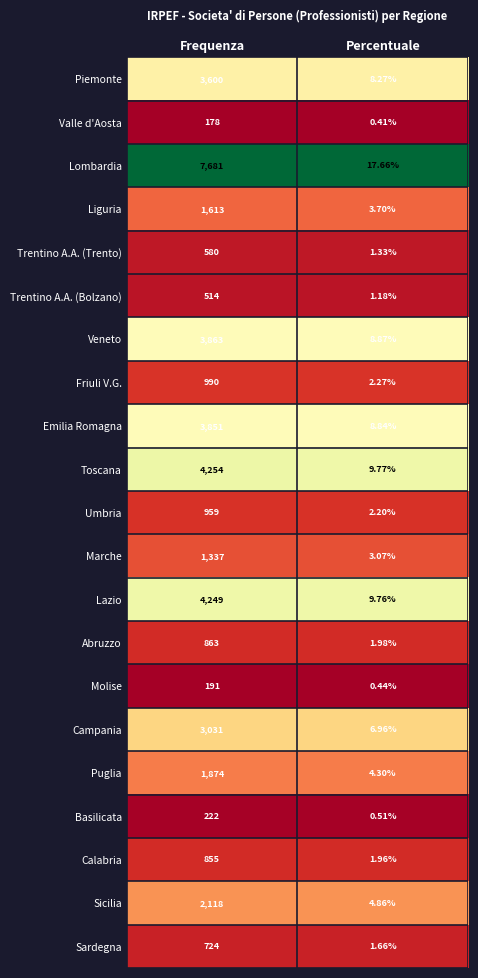

List the series in order of their peak value, lowest first.

Valle d'Aosta, Molise, Basilicata, Trentino A.A. (Bolzano), Trentino A.A. (Trento), Sardegna, Calabria, Abruzzo, Umbria, Friuli V.G., Marche, Liguria, Puglia, Sicilia, Campania, Piemonte, Emilia Romagna, Veneto, Lazio, Toscana, Lombardia